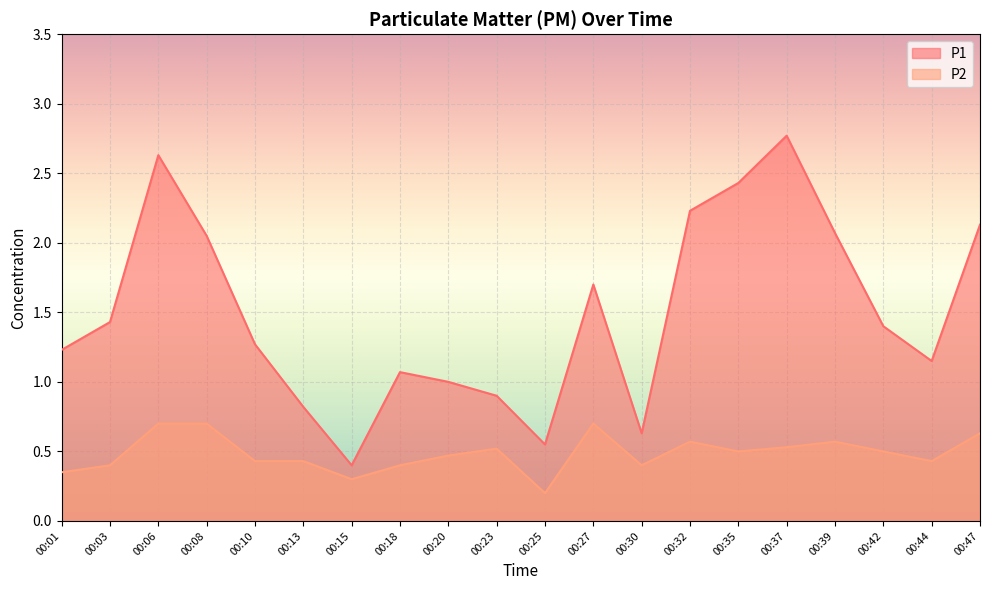

What are all the series names shown in the legend?

P1, P2